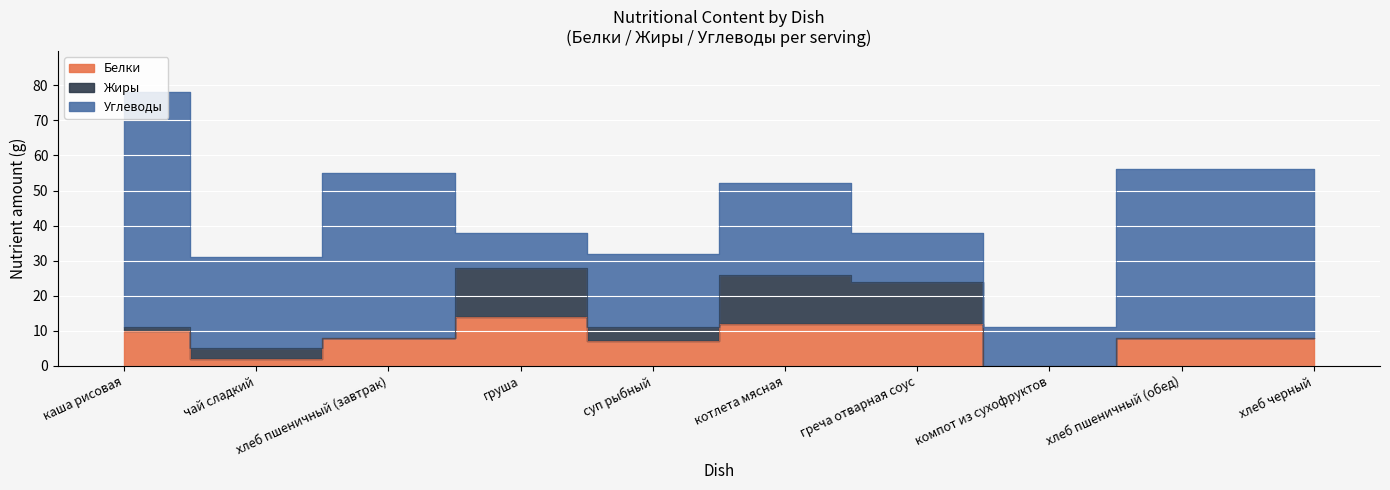

Which label corresponds to the smallest value in the chart?

компот из сухофруктов